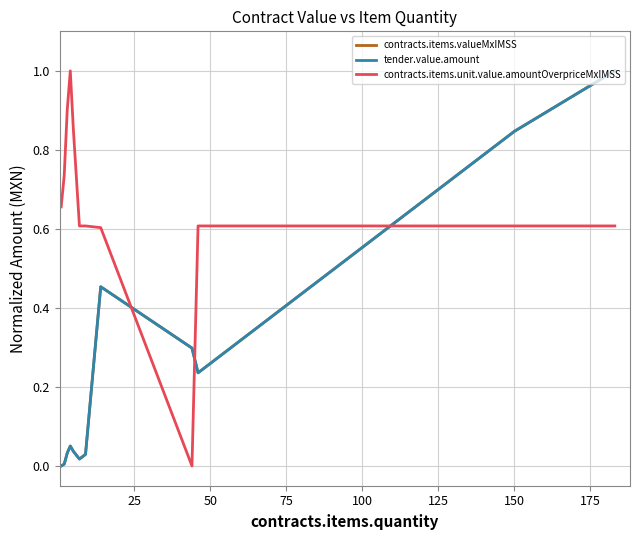

Does the chart display data point markers on the line(s)?

No